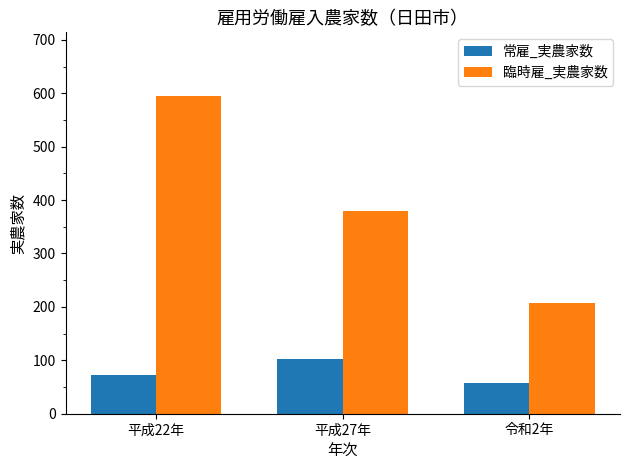

What is the maximum value shown in the chart?

595